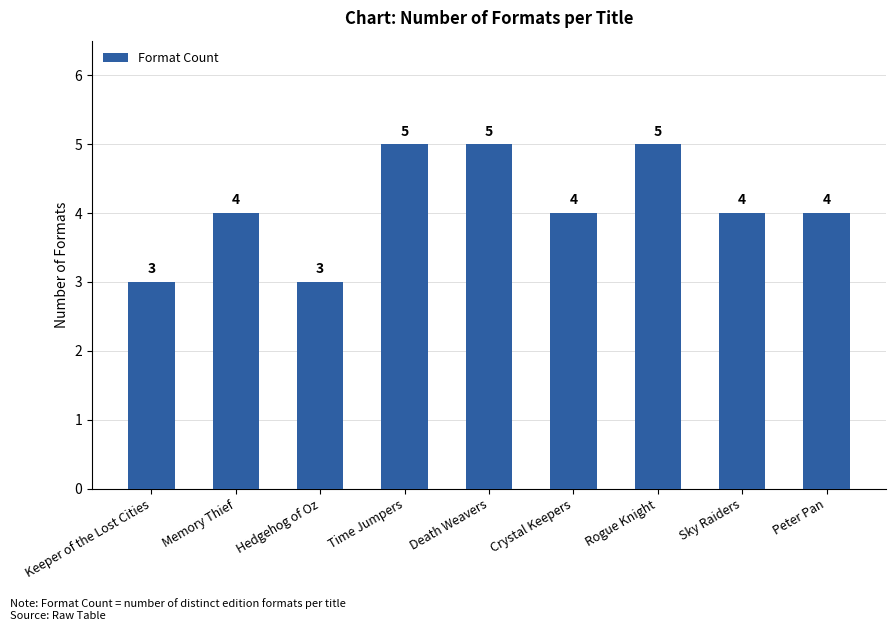

Approximately how many times larger is the value at Peter Pan compared to Death Weavers?

0.8